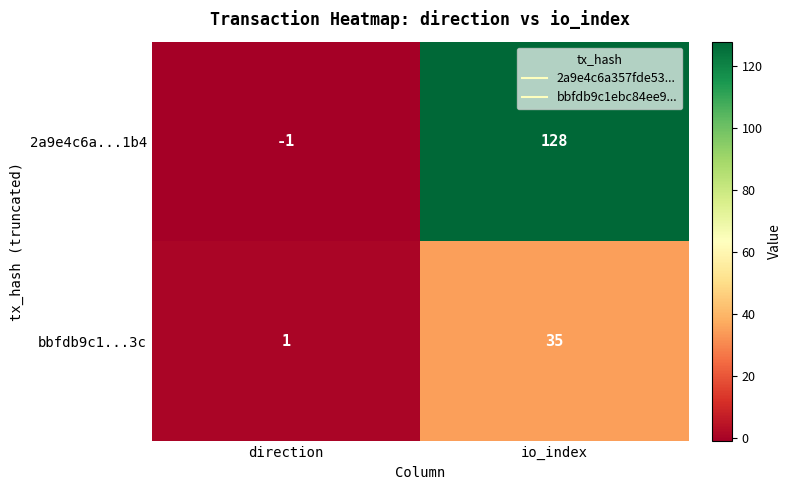

What is the maximum value shown in the chart?

128